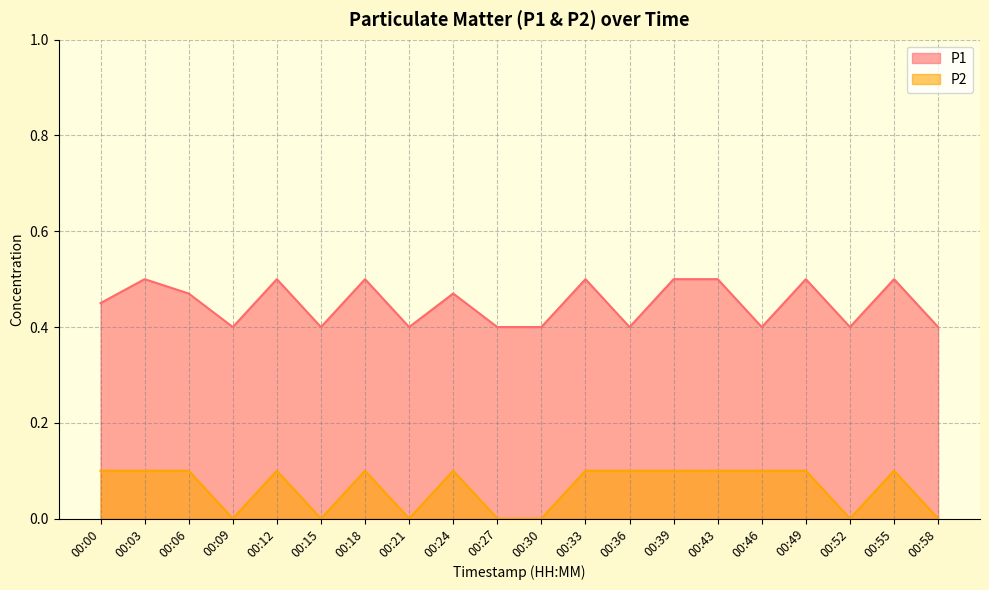

Where is the first local maximum for P1?

00:03